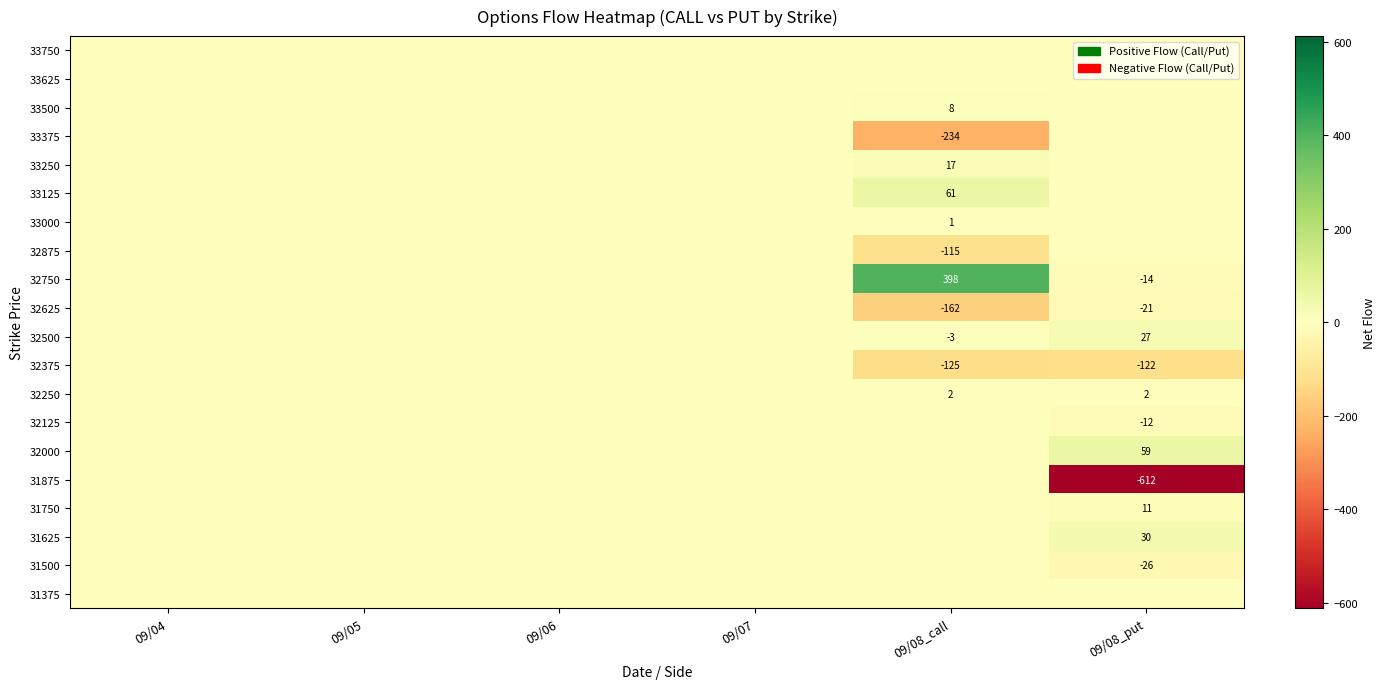

The value of 32375 at 09/08_put is -169. True or false?

False